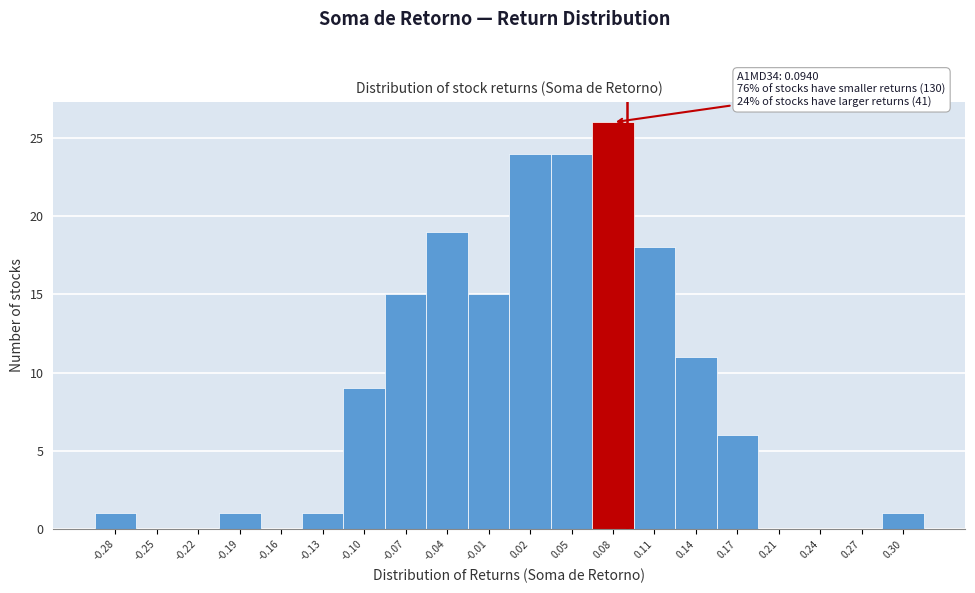

Which range on the x-axis has the tallest bar?

0.070 to 0.100